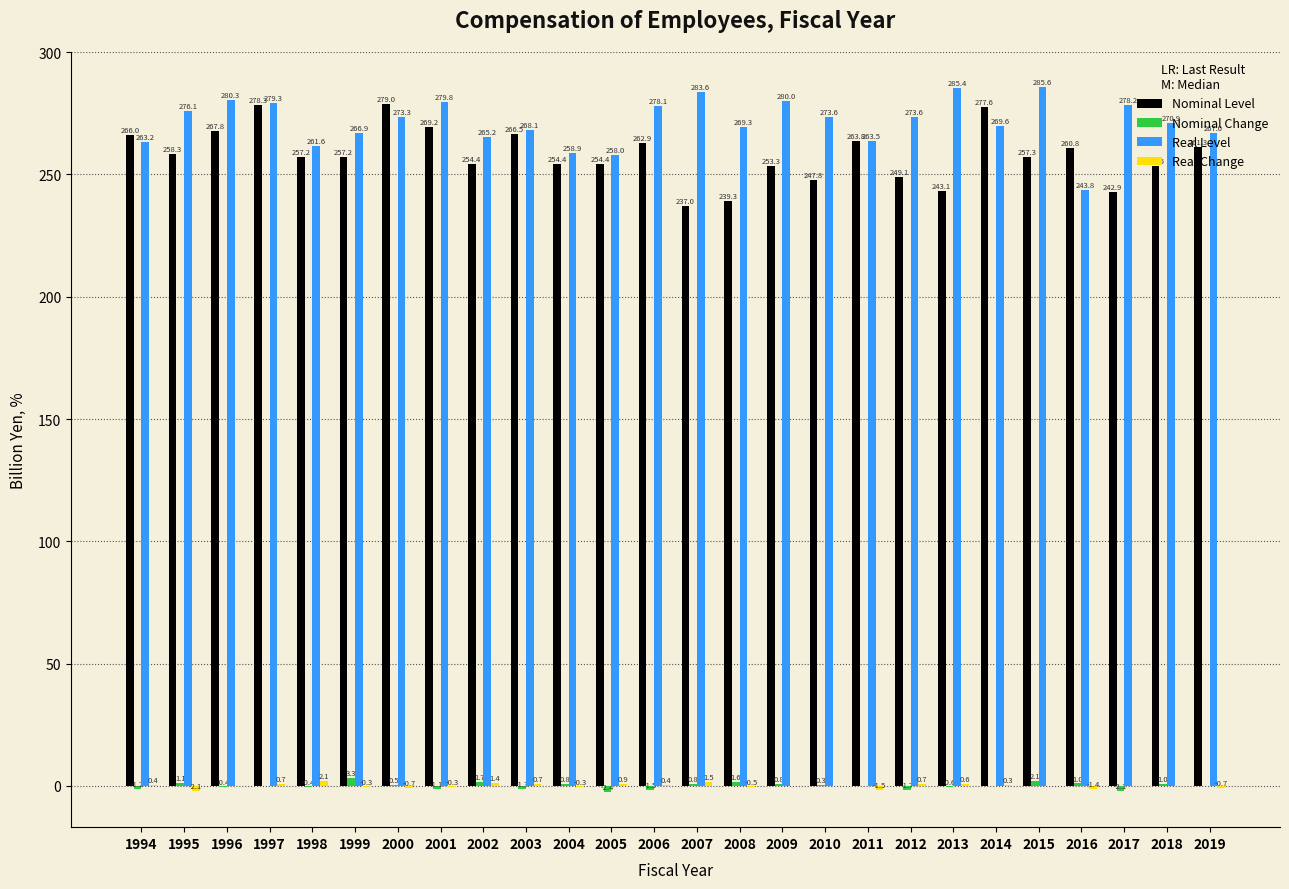

Between 2017 and 2018, which series saw the biggest shift?

Nominal Level